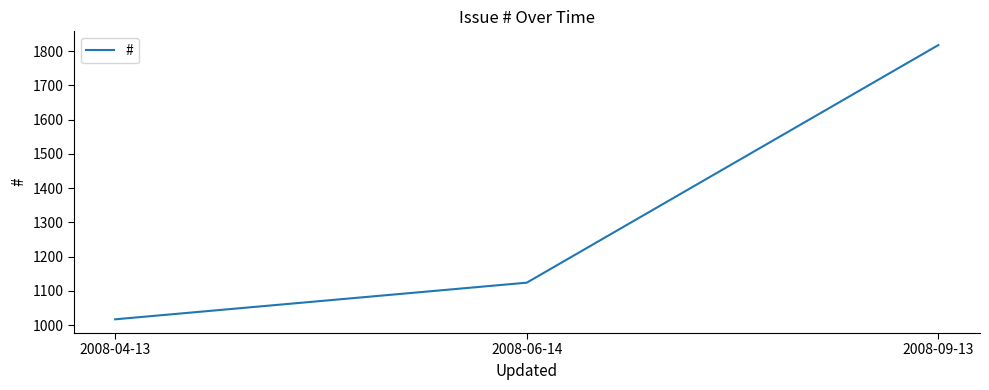

How many series are shown in this chart?

1